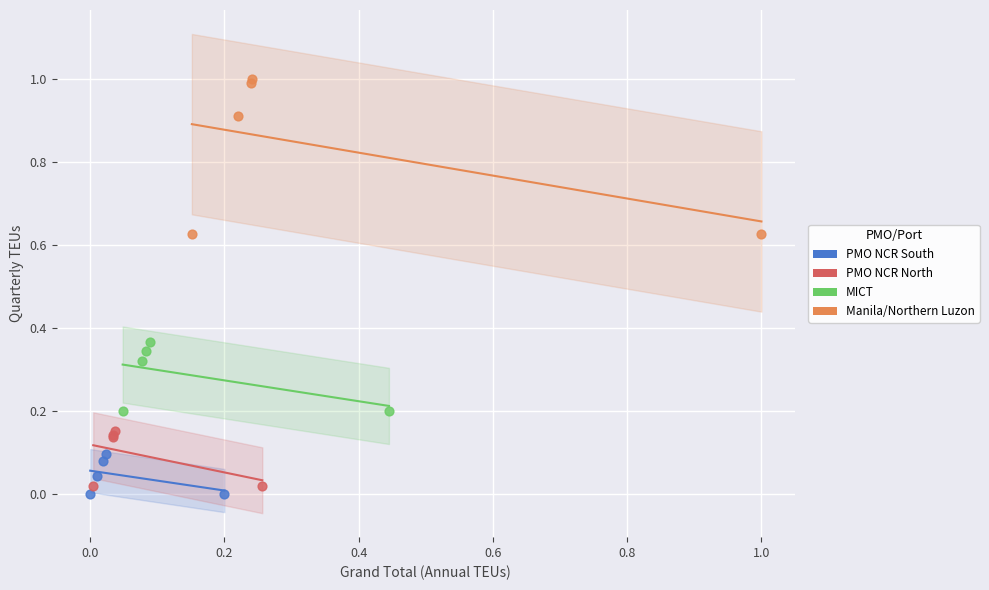

Which series reaches the maximum Y coordinate?

Manila/Northern Luzon